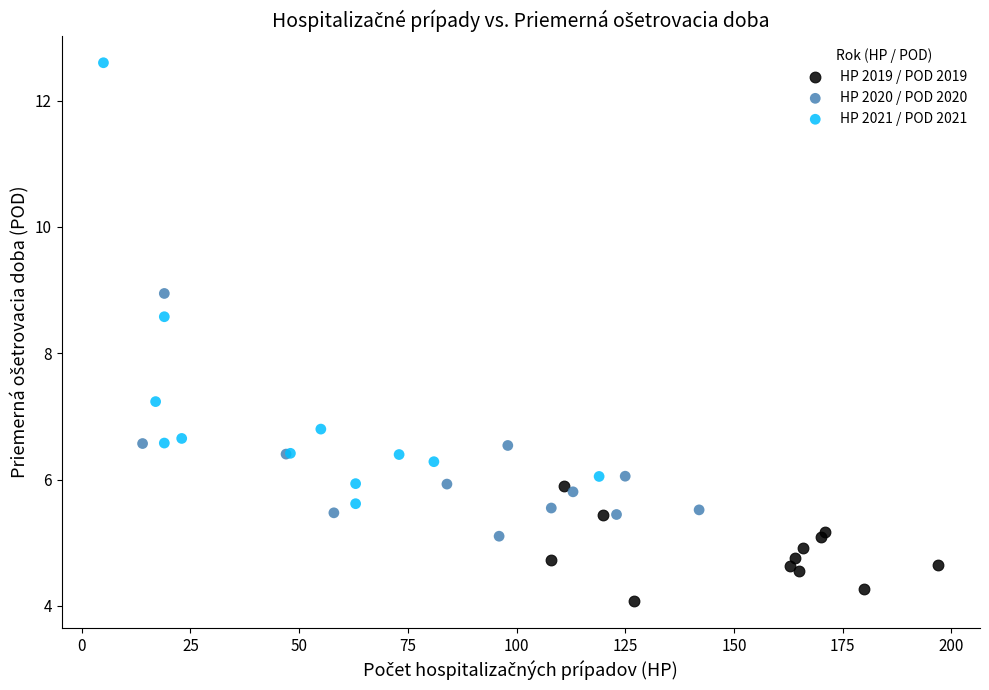

Which series has the largest Y range (max minus min)?

HP 2021 / POD 2021